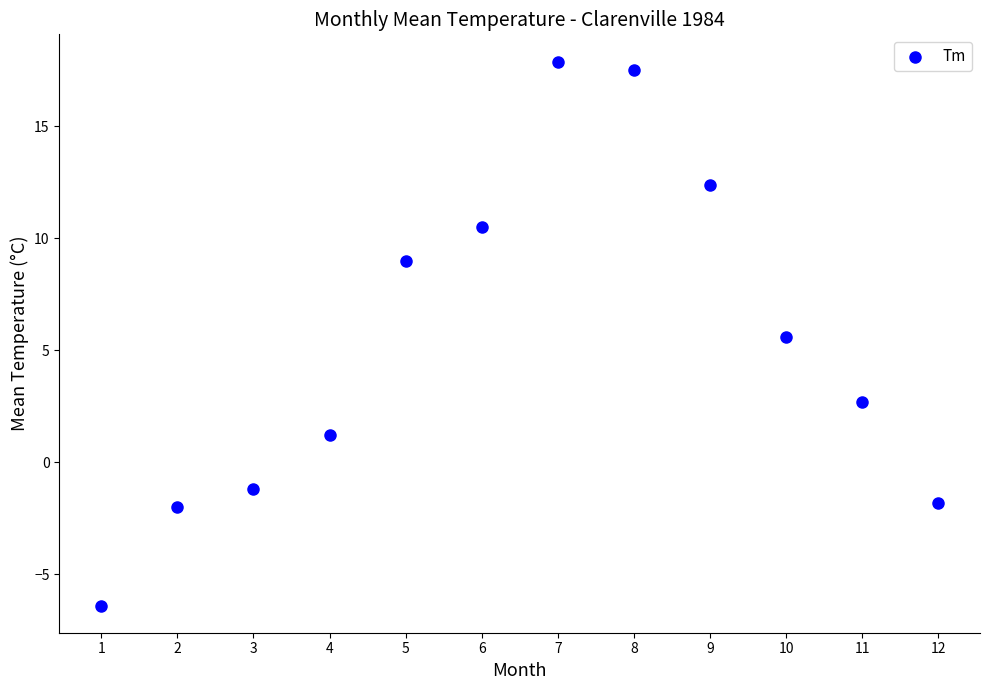

What is the range of Y values (max minus min)?

24.3